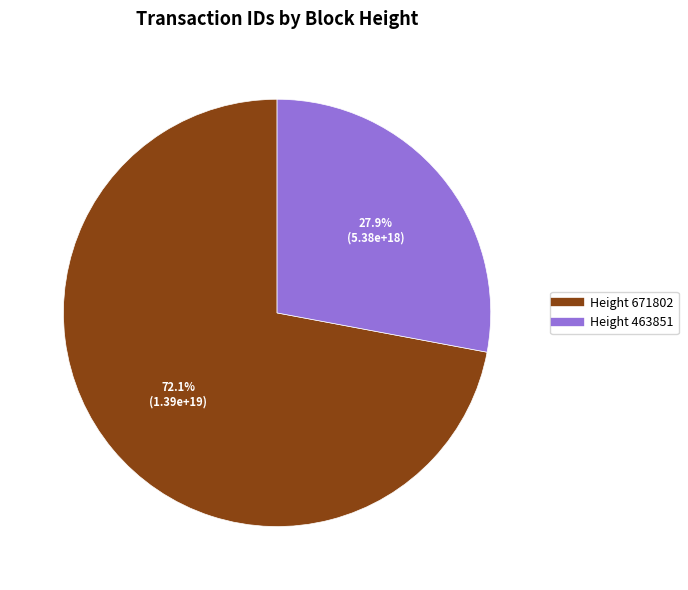

Is there a majority slice in this chart?

Yes